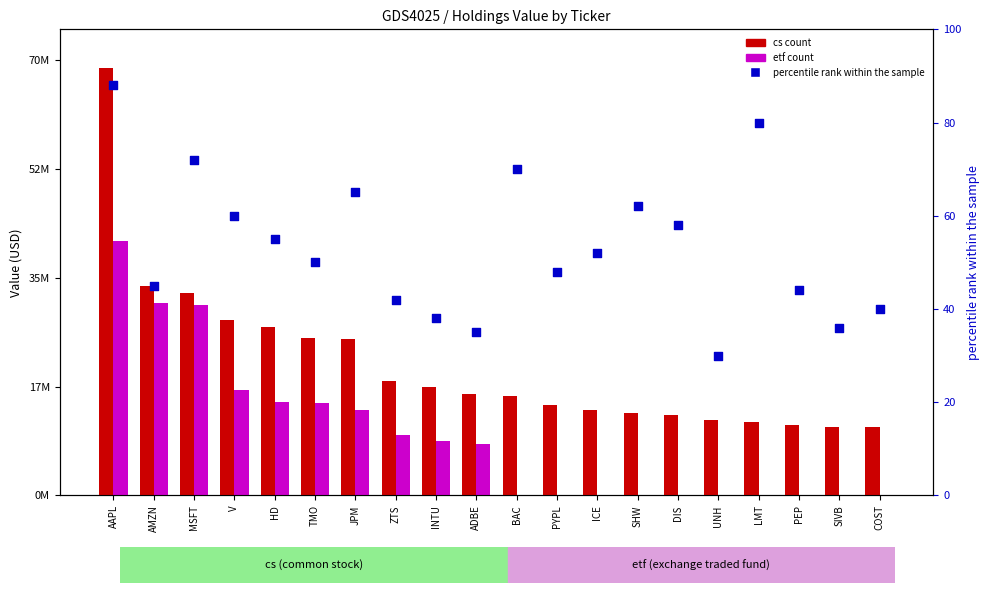

What is the total value across all series at SIVB?

11082036